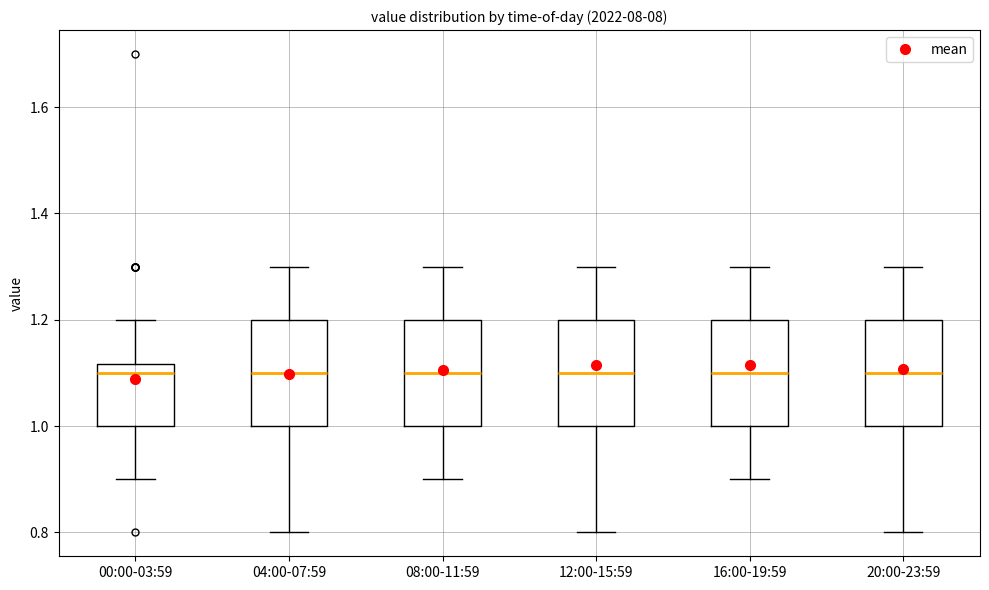

Reading left to right, transcribe this box plot: for each box, give where its median line is, the range the box spans, and where its two whiskers end, as read against the y-axis. The values are not printed on the chart, so give them approximately, as read against the axis.

00:00-03:59: median 1.10, box 1.00 to 1.12, whiskers 0.90 to 1.20
04:00-07:59: median 1.10, box 1.00 to 1.20, whiskers 0.80 to 1.30
08:00-11:59: median 1.10, box 1.00 to 1.20, whiskers 0.90 to 1.30
12:00-15:59: median 1.10, box 1.00 to 1.20, whiskers 0.80 to 1.30
16:00-19:59: median 1.10, box 1.00 to 1.20, whiskers 0.90 to 1.30
20:00-23:59: median 1.10, box 1.00 to 1.20, whiskers 0.80 to 1.30